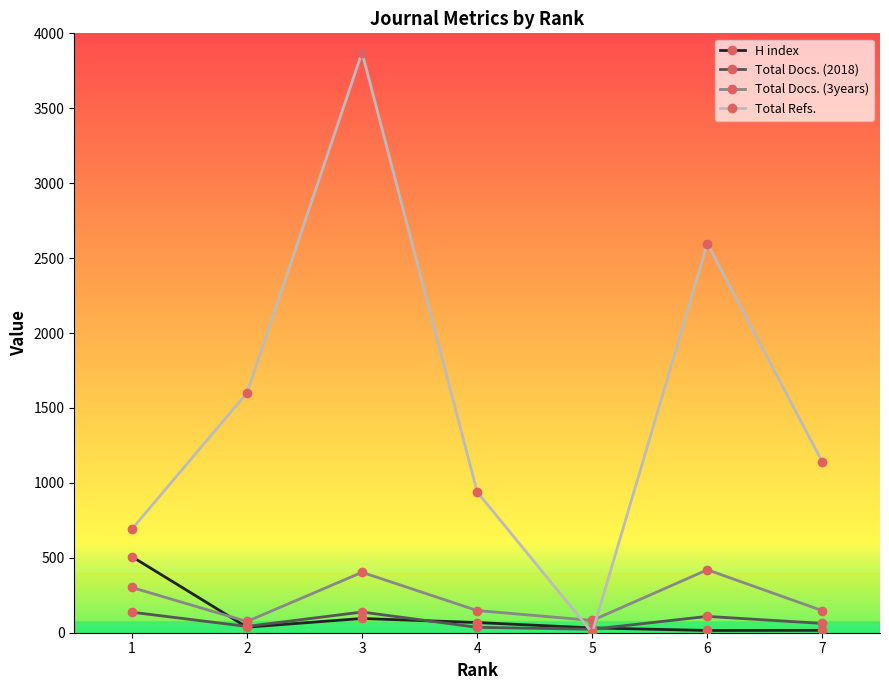

What is the difference between the second highest and second lowest values in the H index series?

79